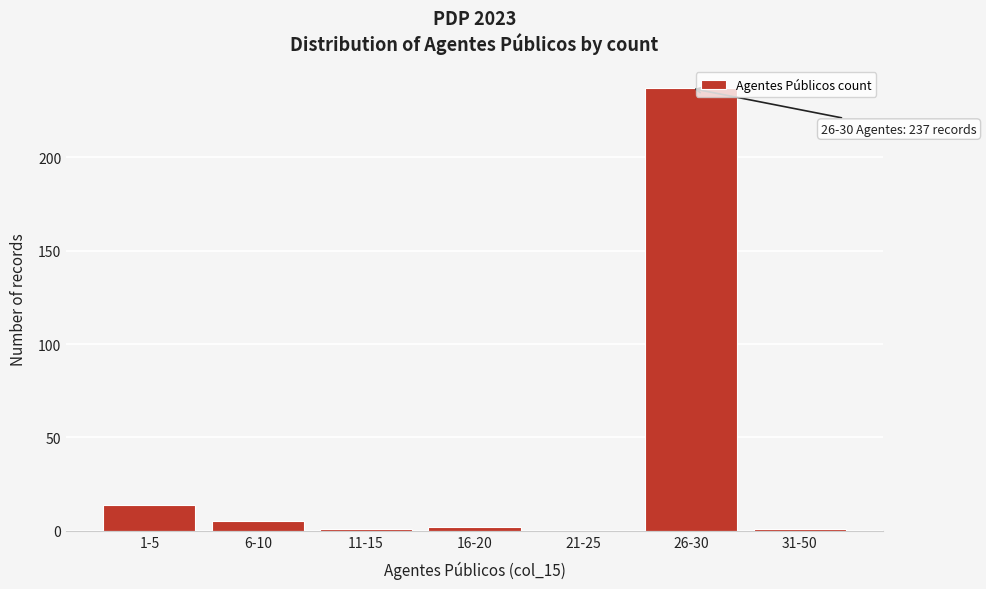

At which label is the value closest to 118?

1-5